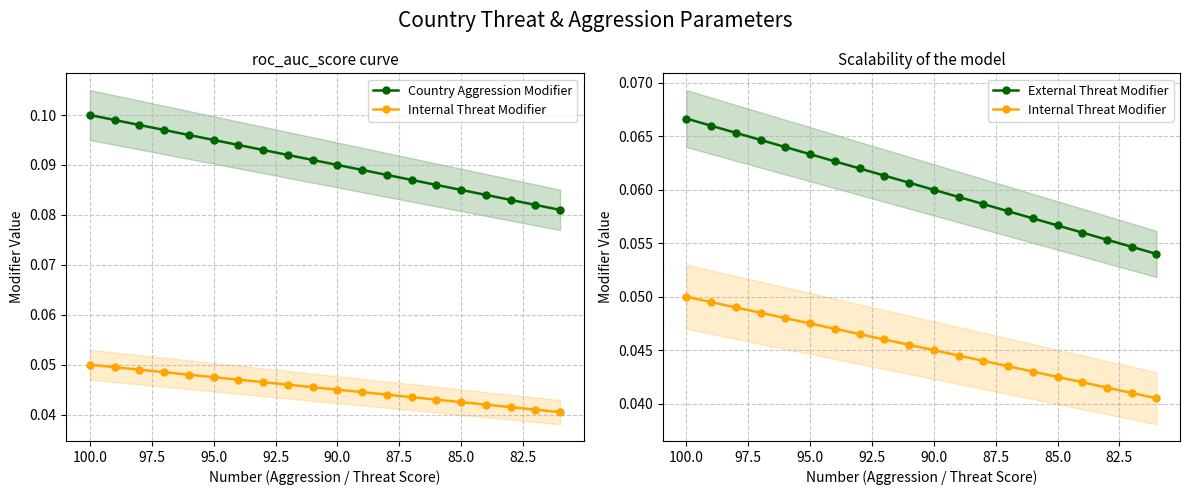

What is the lowest value of the External Threat Modifier series?

0.1